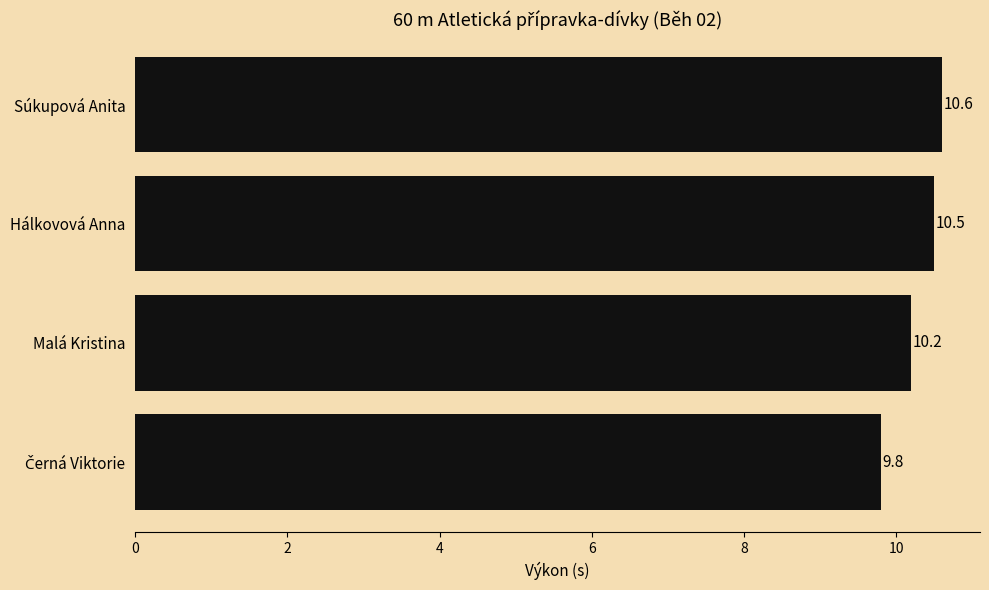

What is the greatest value displayed?

10.6